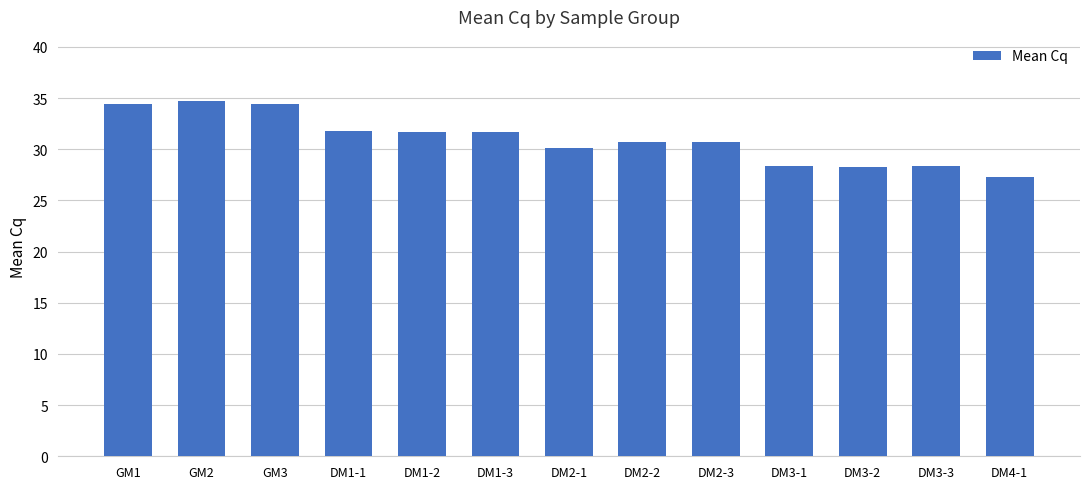

Is it true that the value at DM2-3 is 41.7?

False